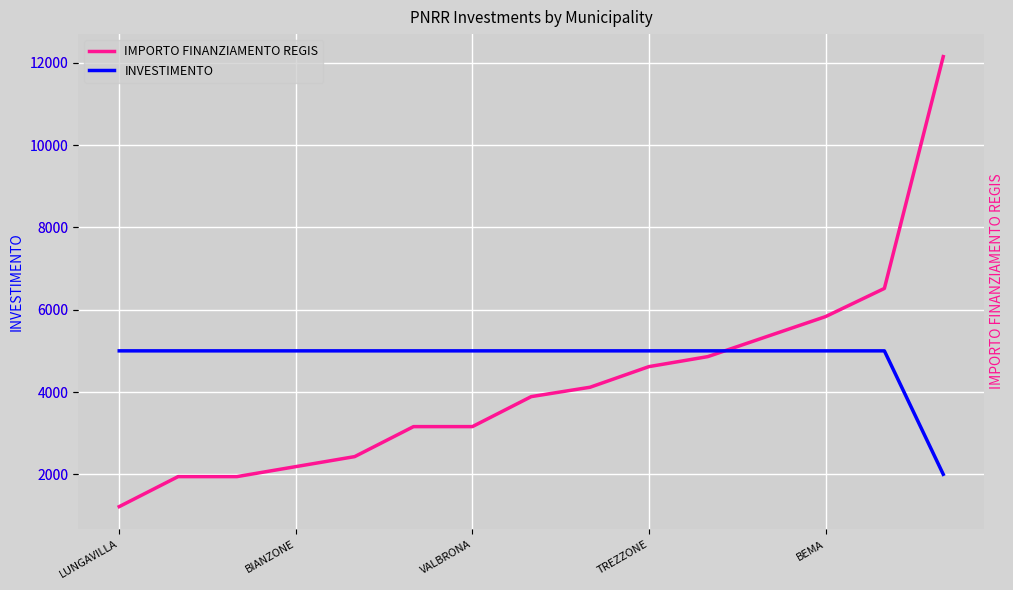

Reading left to right, extract all data points from this chart.

IMPORTO FINANZIAMENTO REGIS: 1215	1944	1944	2187	2430	3159	3159	3888	4116	4617	4860	5346	5832	6517	12150
INVESTIMENTO: 5000	5000	5000	5000	5000	5000	5000	5000	5000	5000	5000	5000	5000	5000	2000